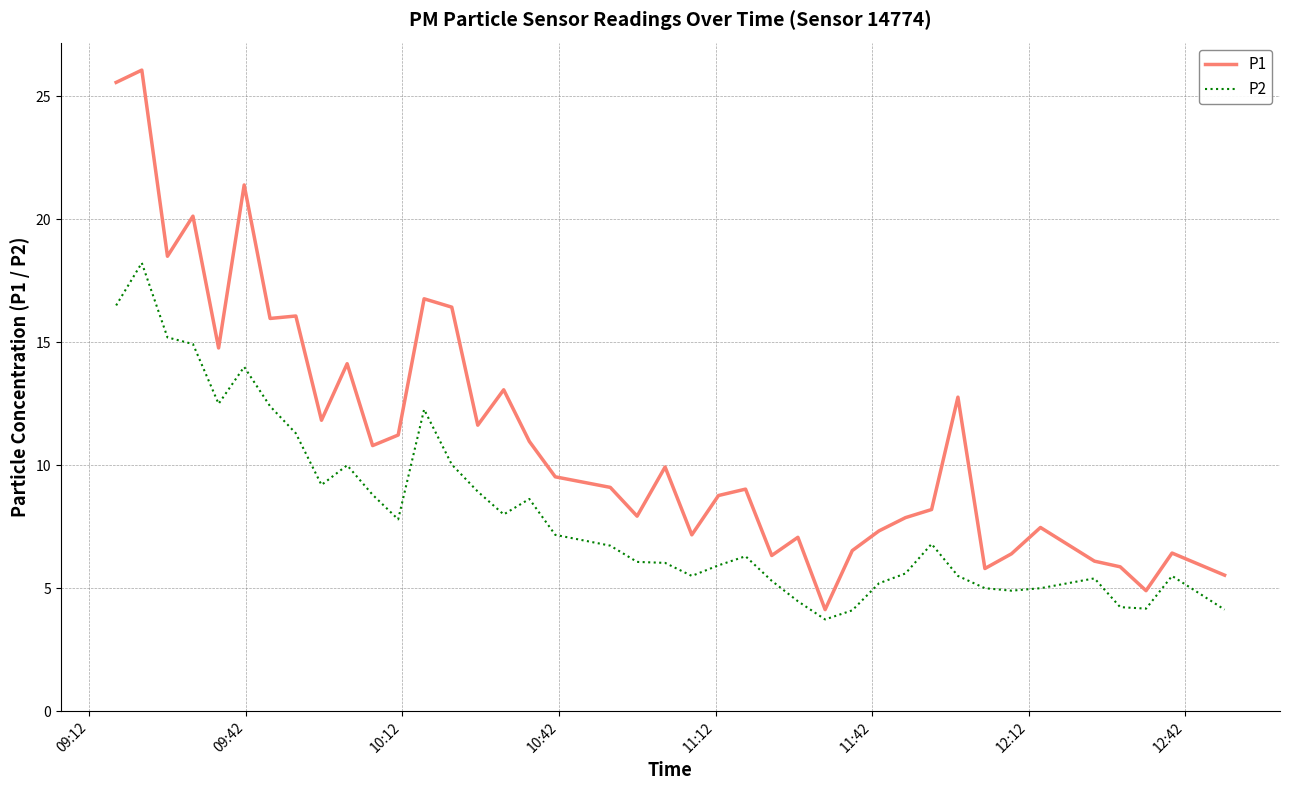

What is the sum of all P2 values?

321.5